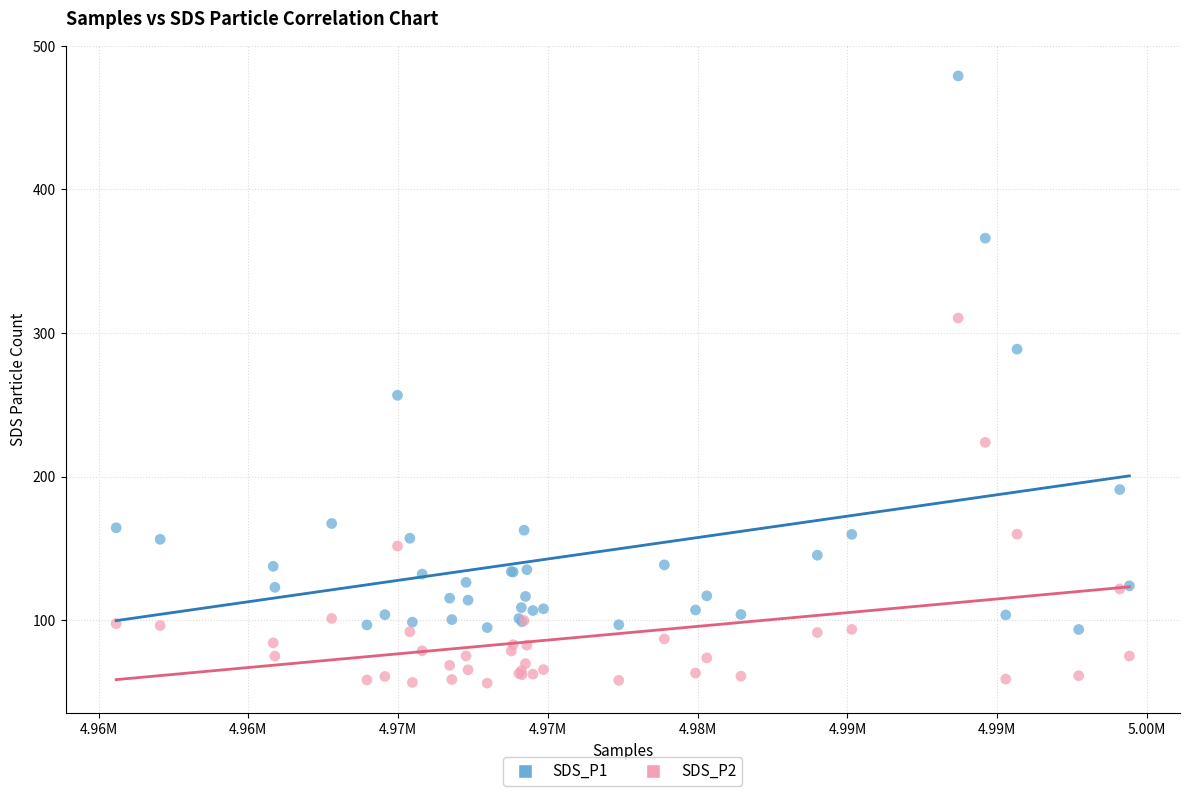

What are all the series names shown in the legend?

SDS_P1, SDS_P2